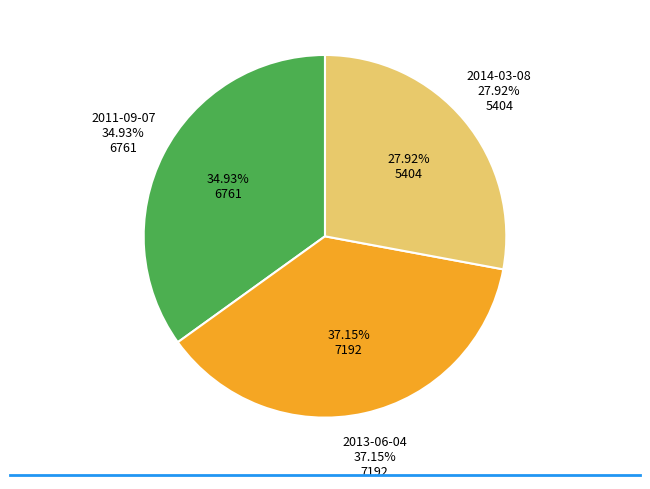

To the nearest percent, what is the difference between the largest and smallest slice percentages?

9%